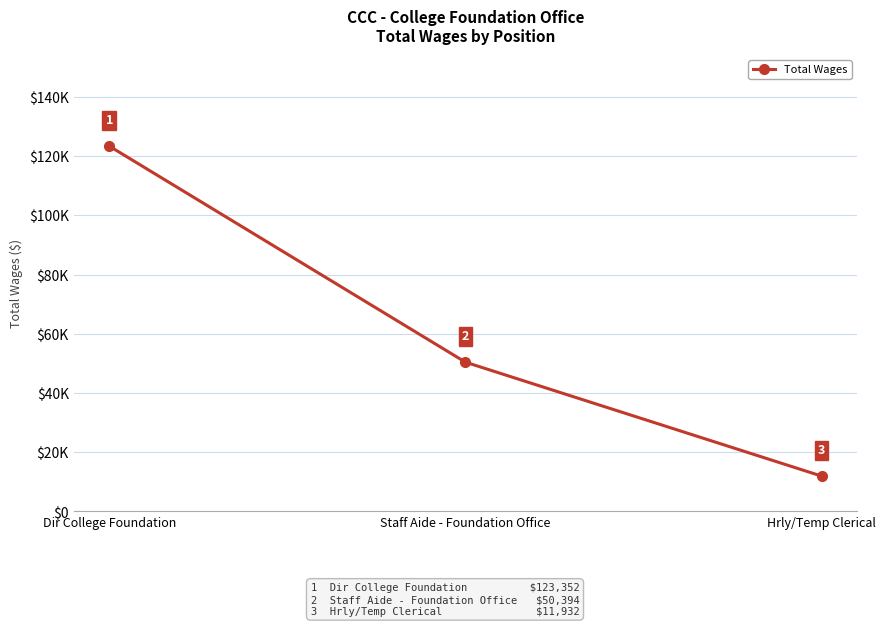

At which category does the chart reach its minimum across all series?

Hrly/Temp Clerical